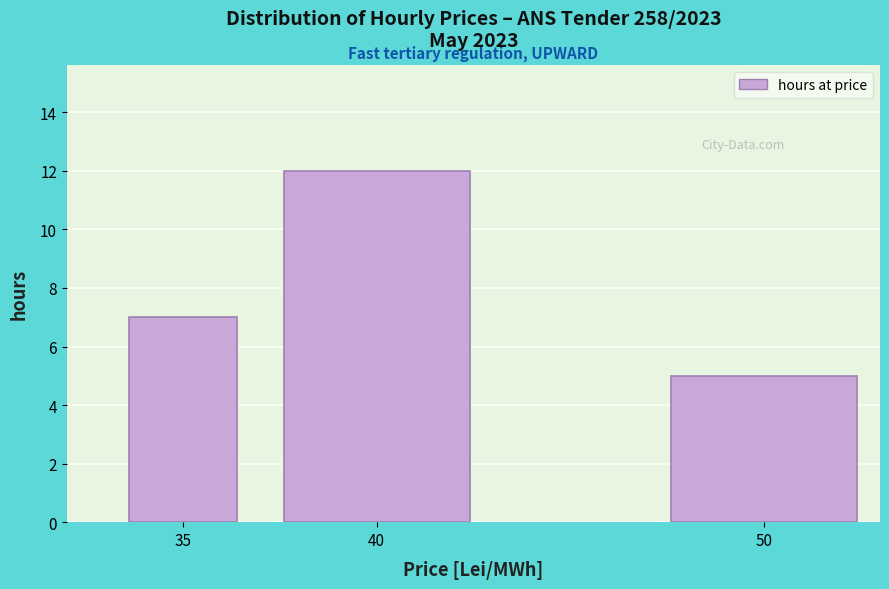

Reading left to right, extract all data points from this chart.

7	12	5